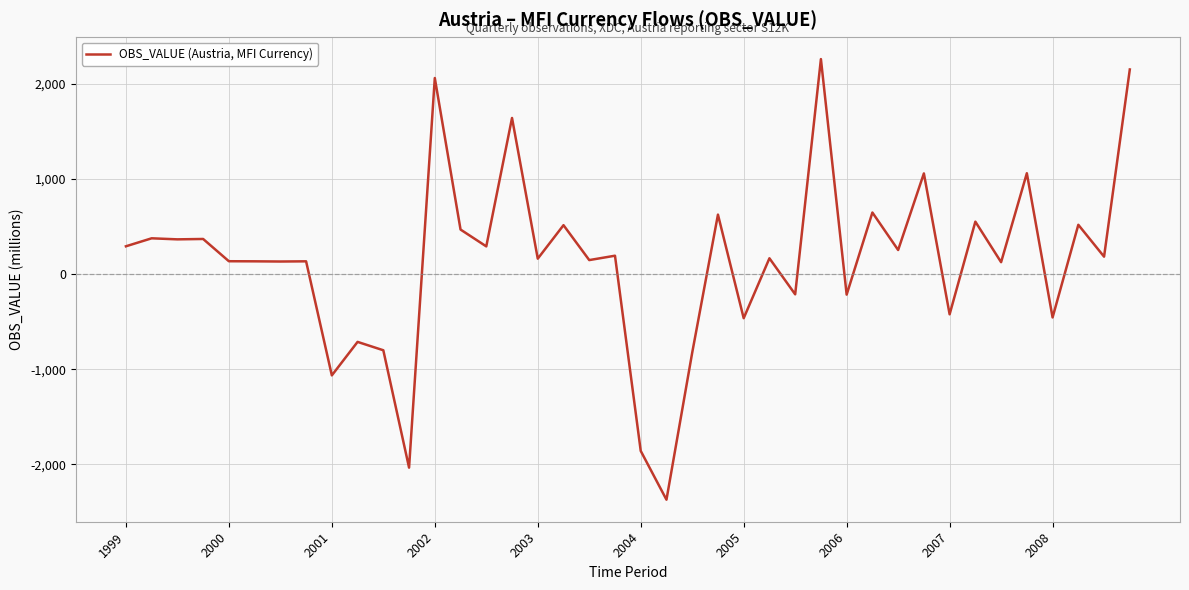

What is the greatest value displayed?

2261